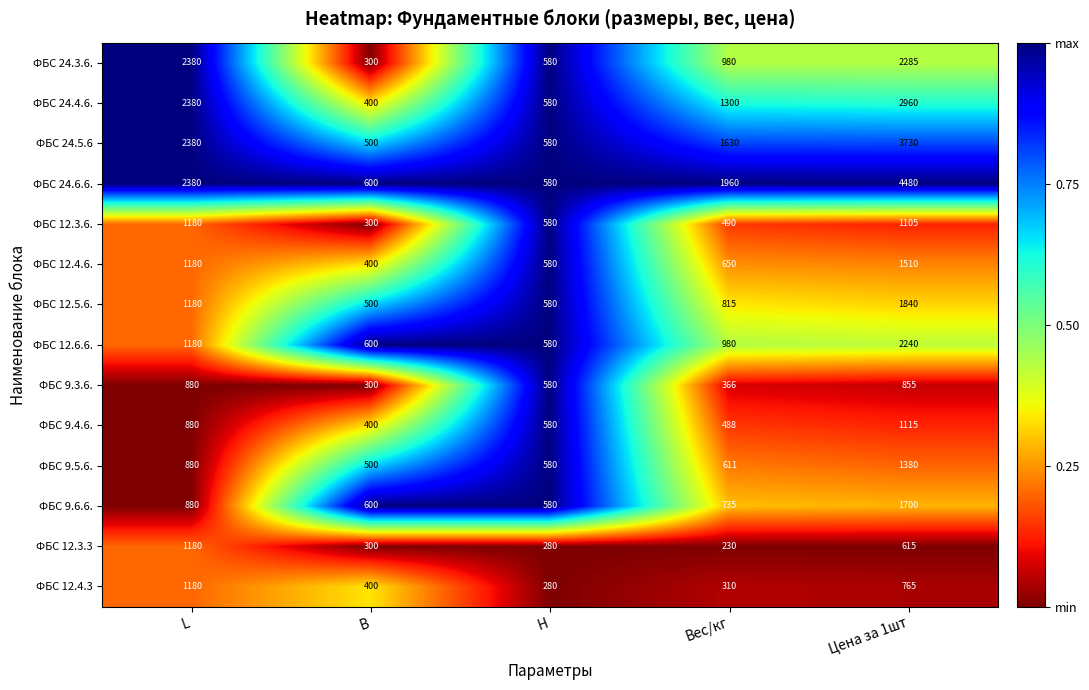

Which series has the largest total across all categories?

ФБС 24.6.6.